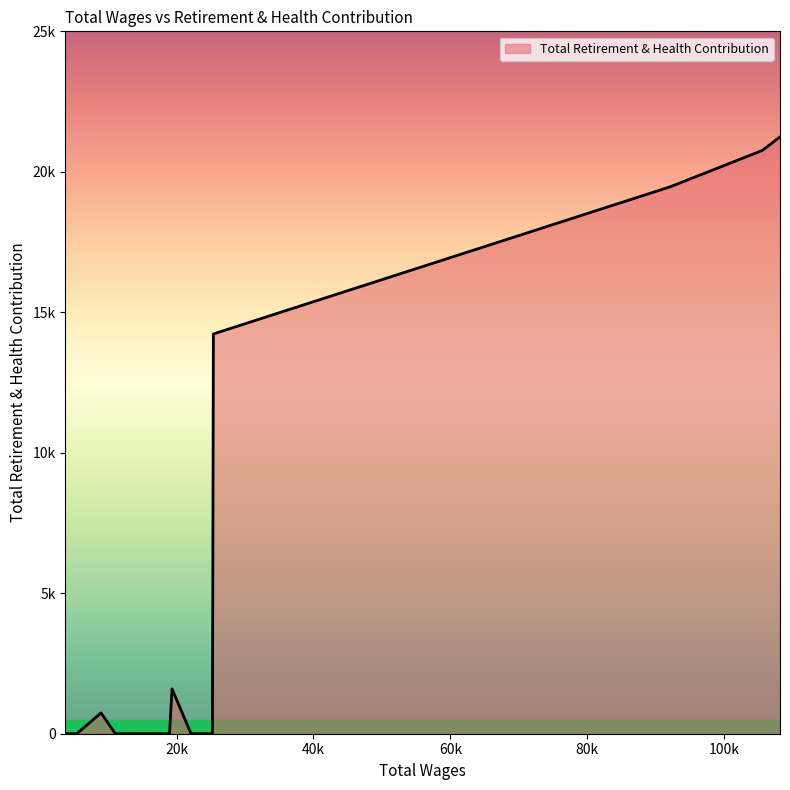

Does the chart display data point markers on the line(s)?

No